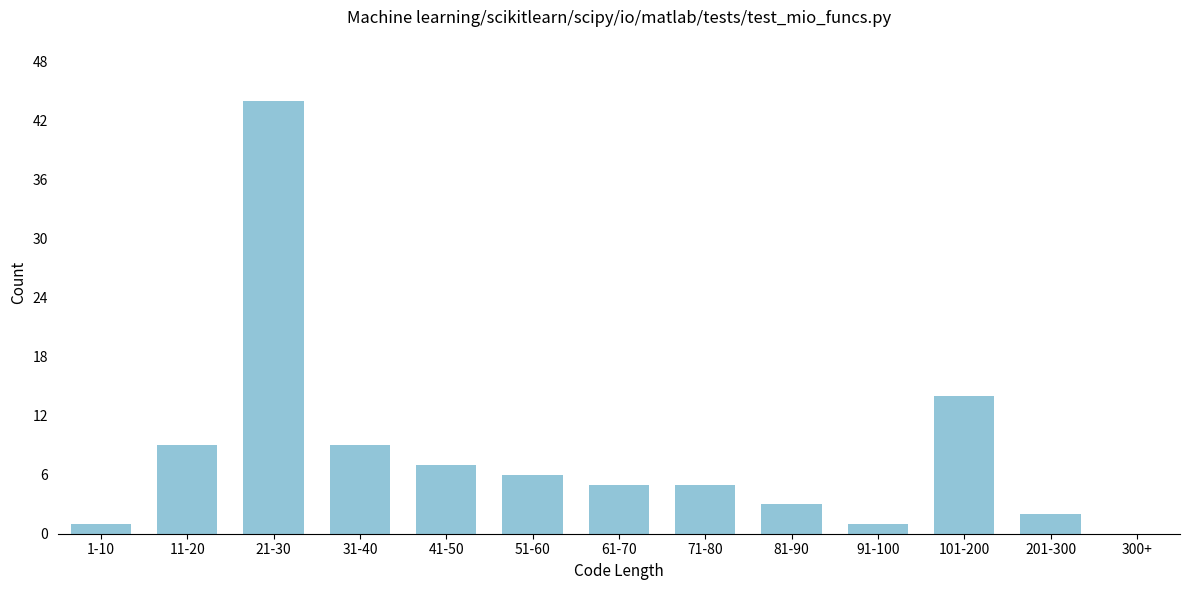

Reading right to left, list all the values displayed in this chart.

300+=0	201-300=2	101-200=14	91-100=1	81-90=3	71-80=5	61-70=5	51-60=6	41-50=7	31-40=9	21-30=44	11-20=9	1-10=1